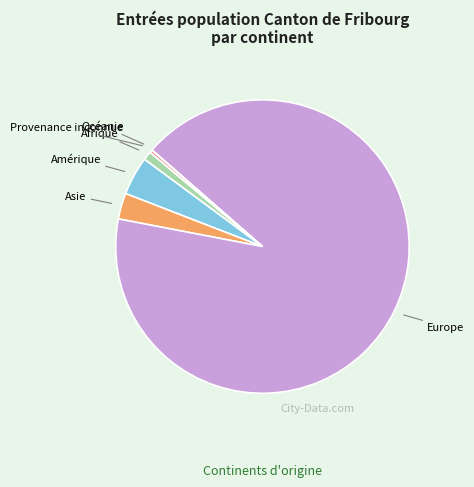

Does any single category account for the majority?

Yes